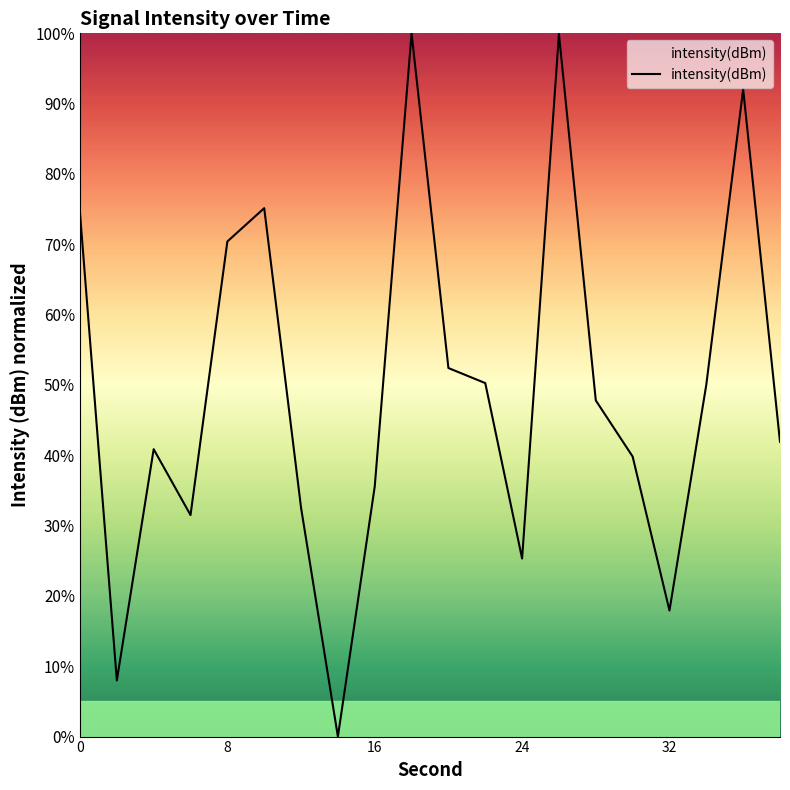

What is the difference between the maximum and minimum values?

100.0